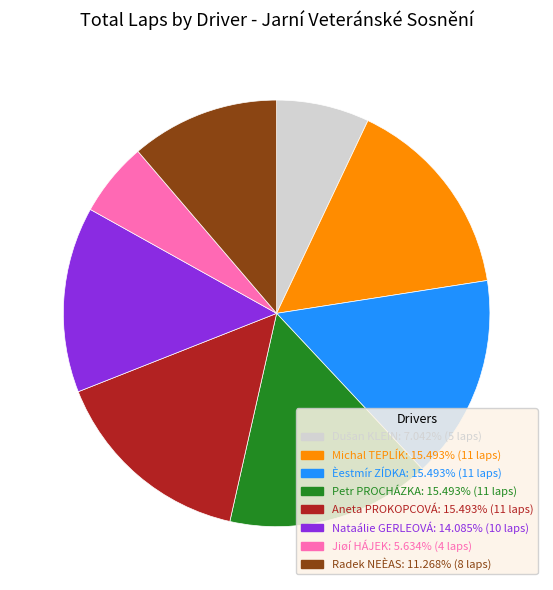

How many slices are in this pie chart?

8